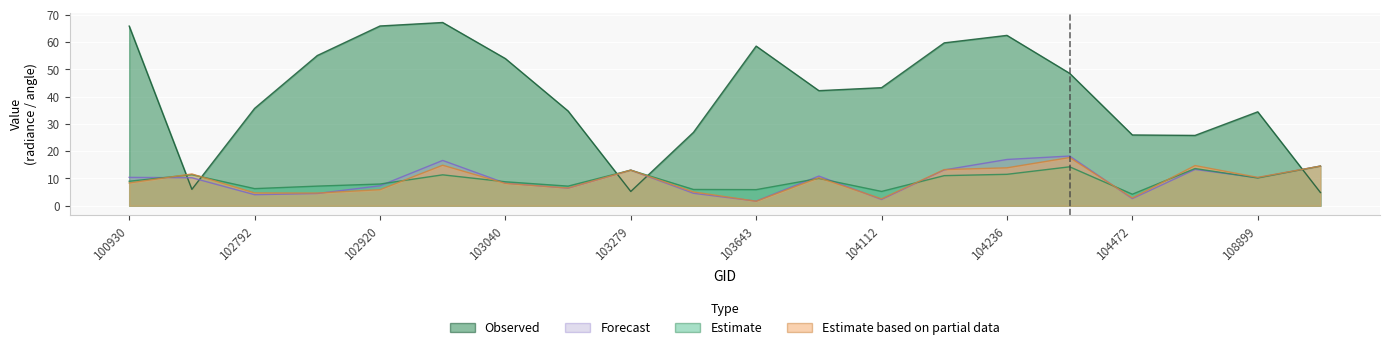

Rank the categories by satz value from lowest to highest.

109072, 103279, 102671, 108015, 104472, 103397, 108899, 103160, 102792, 103761, 104112, 104355, 103040, 102912, 103643, 104229, 104236, 100930, 102920, 103032